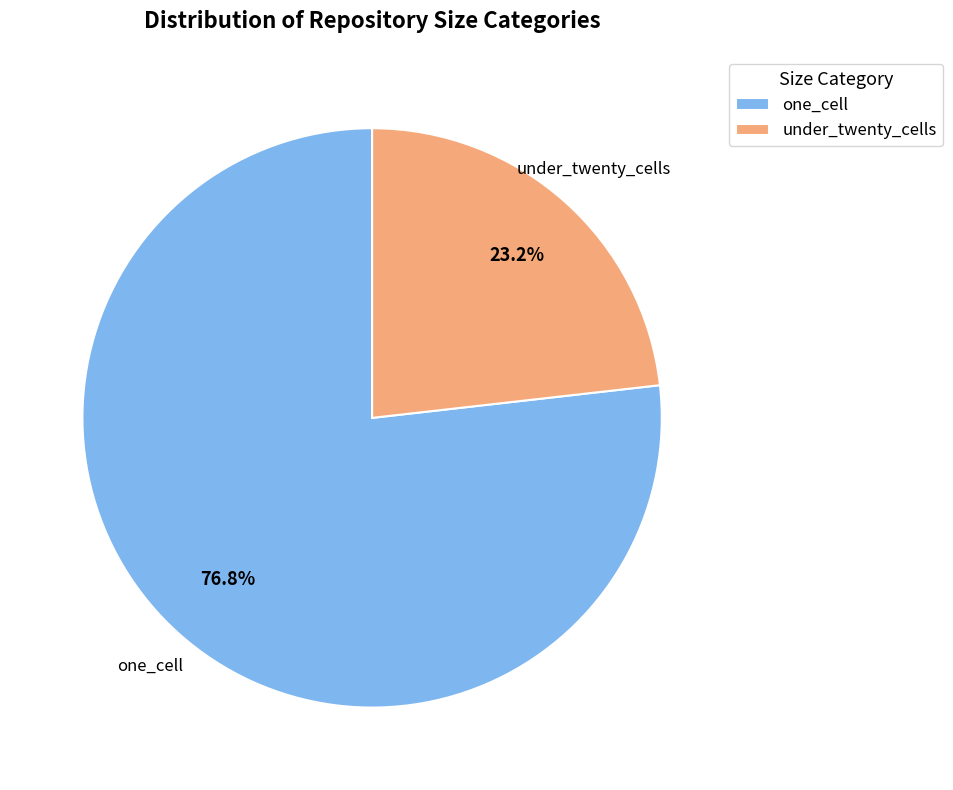

Rank the categories by value from lowest to highest.

under_twenty_cells, one_cell